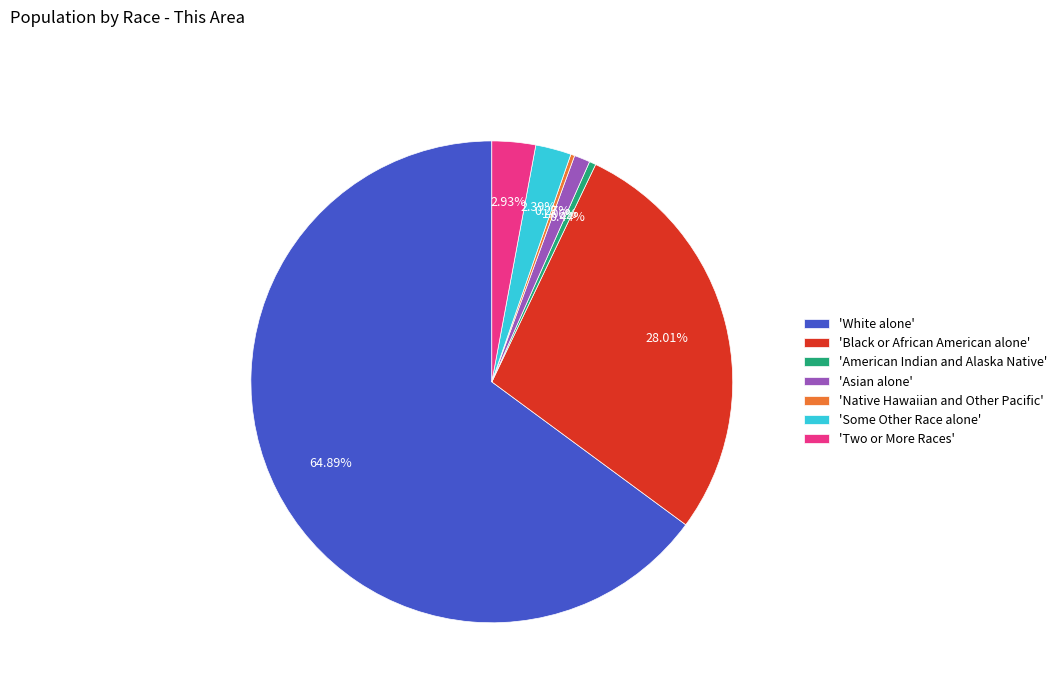

Which slice represents more than half of the pie?

'White alone'